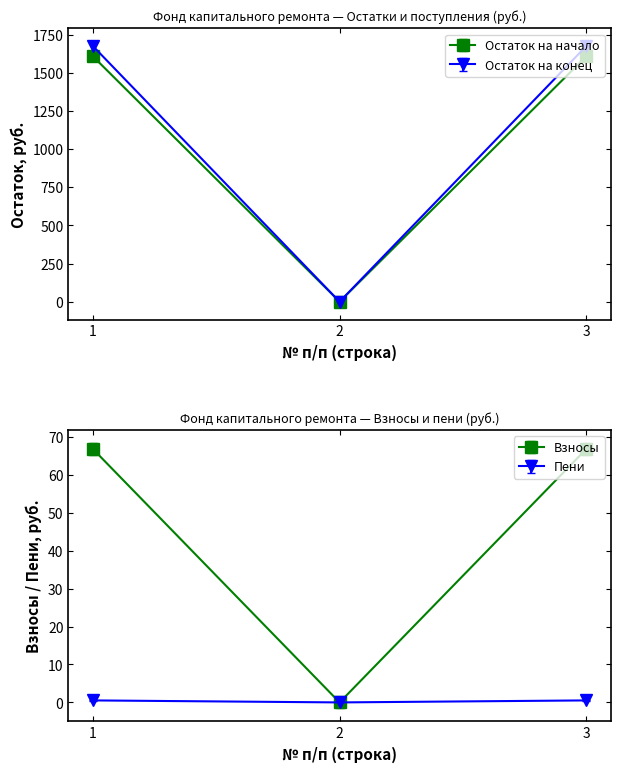

The value of Остаток на конец at 3 is 2812.4. True or false?

False